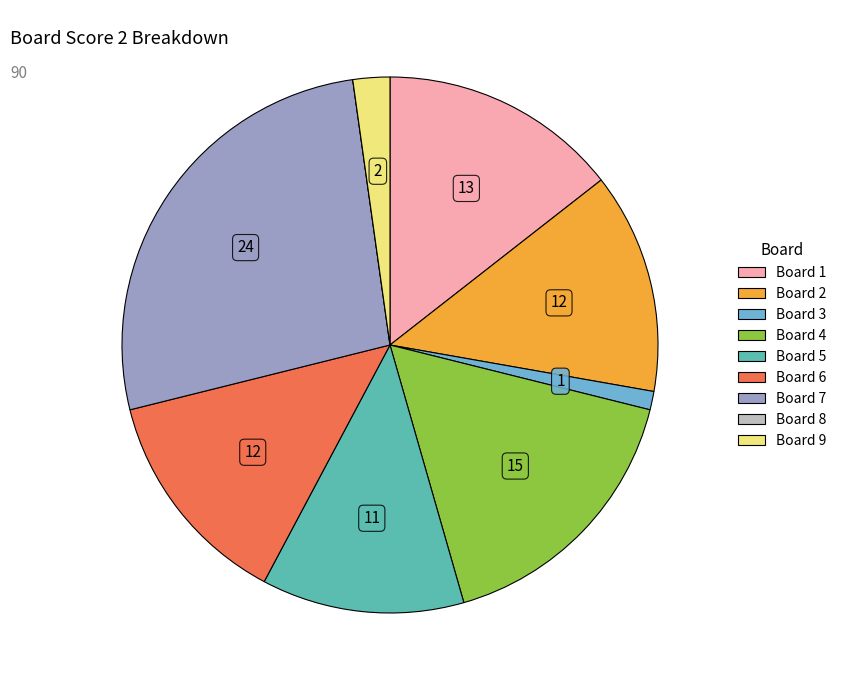

Is there any slice that represents more than half of the pie?

No